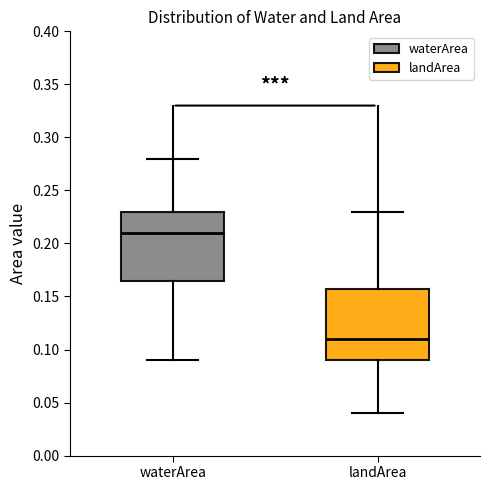

Reading left to right, transcribe this box plot: for each box, give where its median line is, the range the box spans, and where its two whiskers end, as read against the y-axis. The values are not printed on the chart, so give them approximately, as read against the axis.

waterArea: median 0.210, box 0.165 to 0.230, whiskers 0.090 to 0.280
landArea: median 0.110, box 0.090 to 0.160, whiskers 0.040 to 0.230